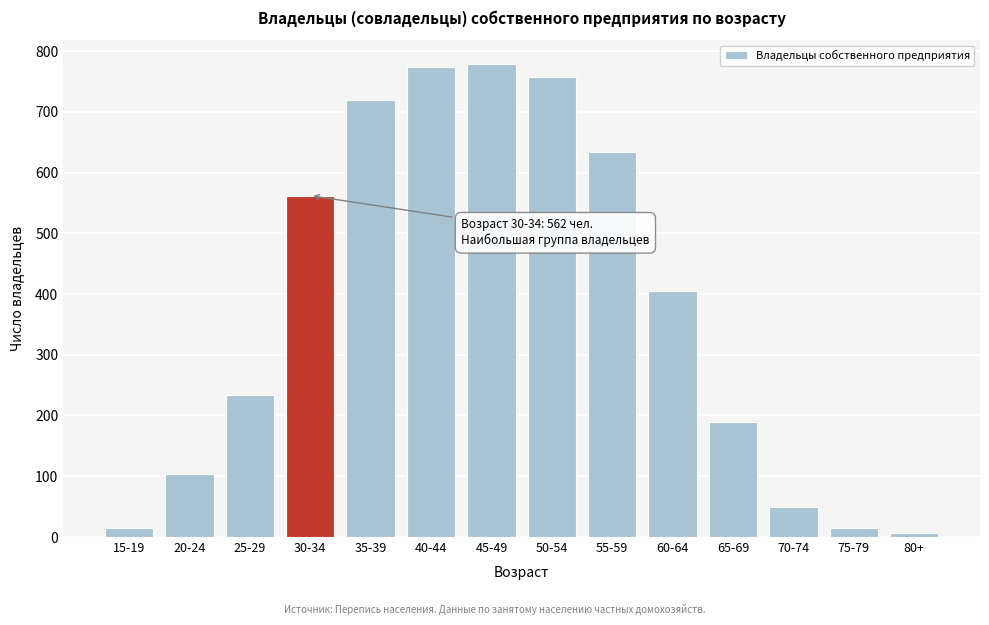

What is the difference between the maximum and minimum values?

773